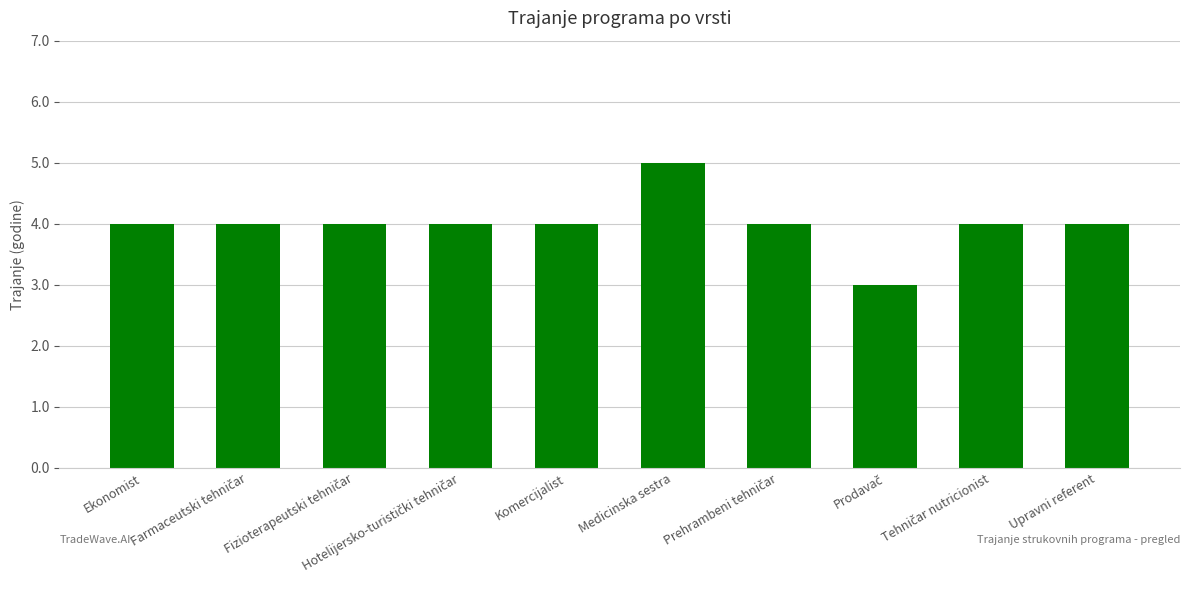

What is the maximum value shown in the chart?

5